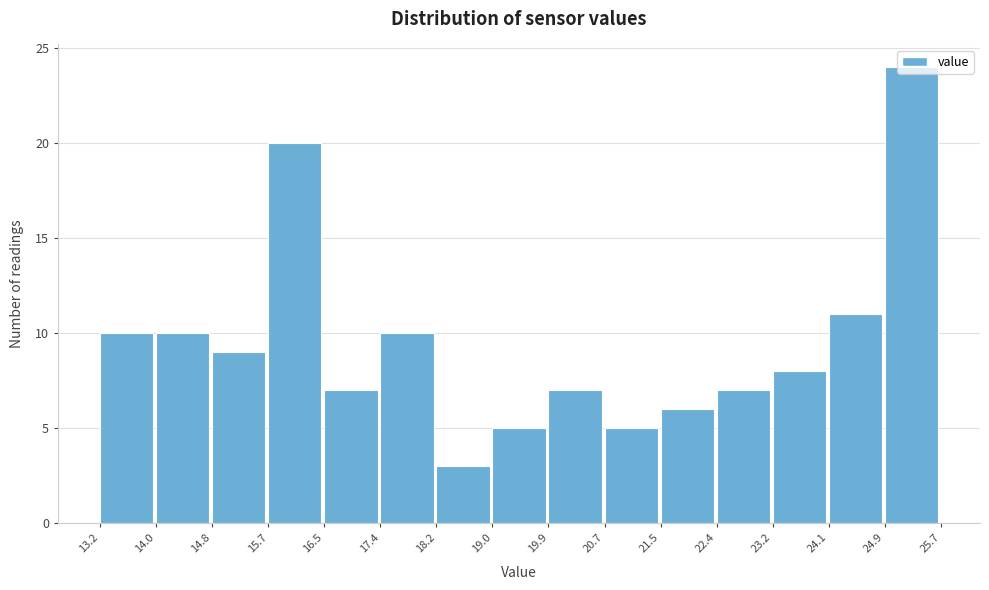

Reading left to right, list every bar in this chart as the range it spans on the x-axis followed by its height. The values are not printed on the chart, so give them approximately, as read against the axis.

13.2 to 14.0: 10
14.0 to 14.8: 10
14.8 to 15.7: 9
15.7 to 16.5: 20
16.5 to 17.4: 7
17.4 to 18.2: 10
18.2 to 19.0: 3
19.0 to 19.9: 5
19.9 to 20.7: 7
20.7 to 21.5: 5
21.5 to 22.4: 6
22.4 to 23.2: 7
23.2 to 24.1: 8
24.1 to 24.9: 11
24.9 to 25.7: 24